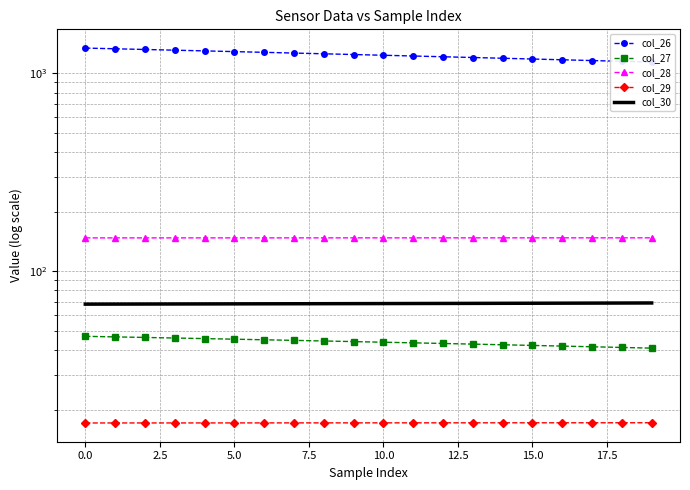

How many lines are shown in the chart?

5